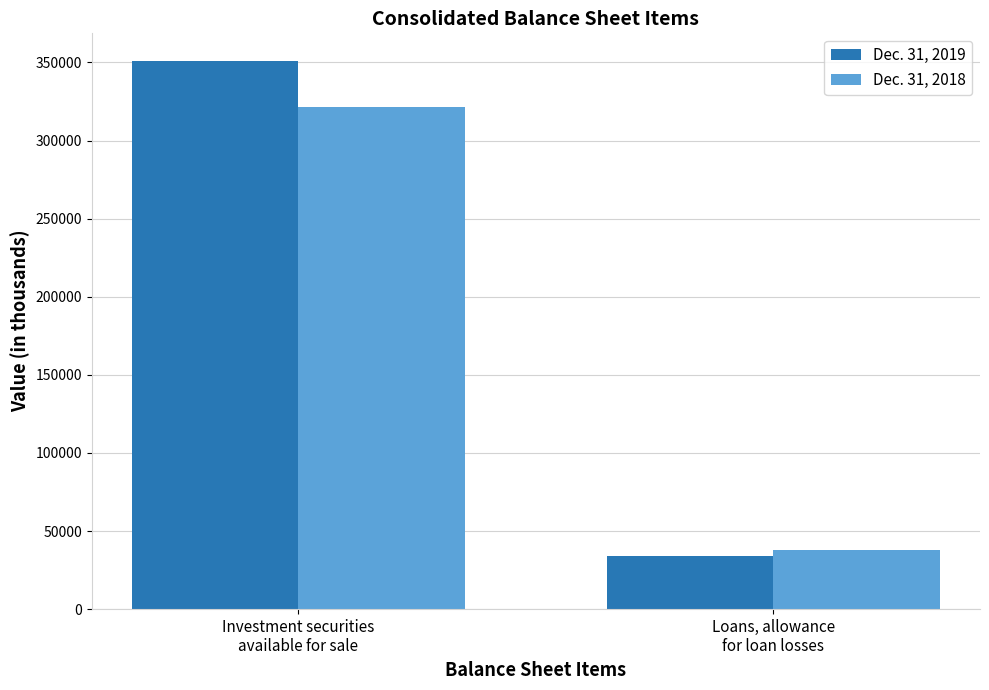

Is it true that Dec. 31, 2019 equals 351069 at Investment securities
available for sale?

True